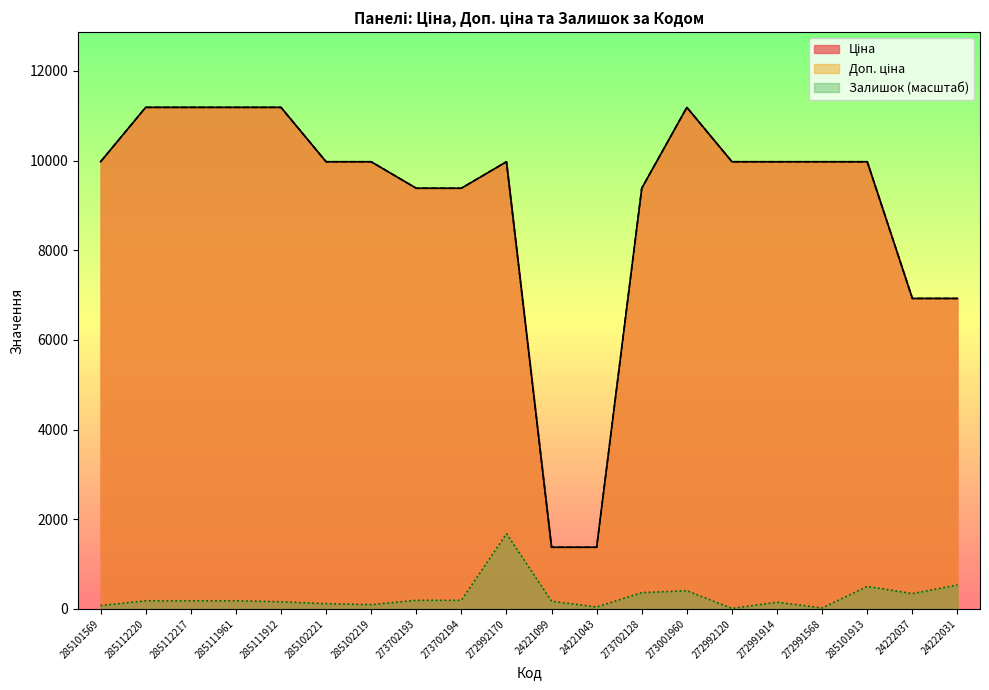

What is the greatest value displayed?

11188.2